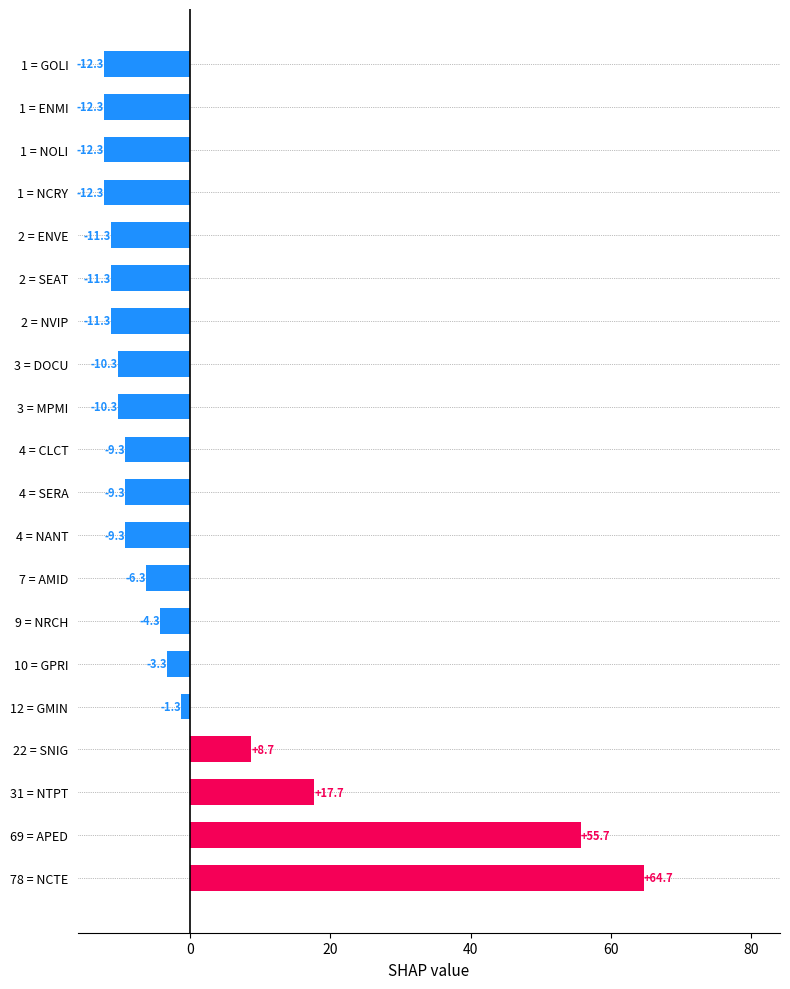

What is the change in value from 7 = AMID to 4 = NANT?

-3.0